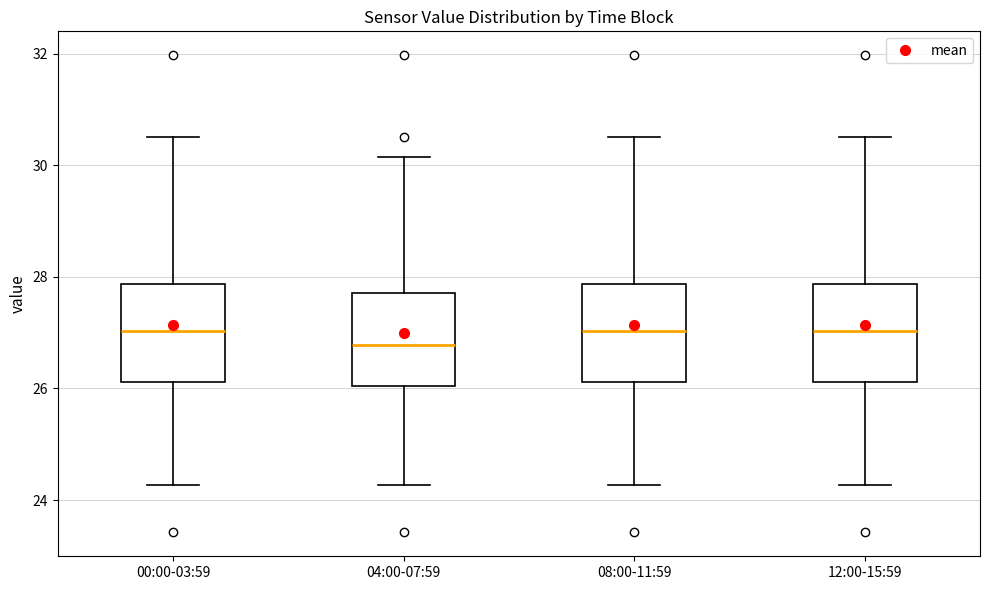

Reading left to right, read every box against the y-axis: the position of its median line, the range the box covers, and the ends of its whiskers. The values are not printed on the chart, so give them approximately, as read against the axis.

00:00-03:59: median 27.0, box 26.2 to 27.8, whiskers 24.2 to 30.6
04:00-07:59: median 26.8, box 26.0 to 27.8, whiskers 24.2 to 30.2
08:00-11:59: median 27.0, box 26.2 to 27.8, whiskers 24.2 to 30.6
12:00-15:59: median 27.0, box 26.2 to 27.8, whiskers 24.2 to 30.6